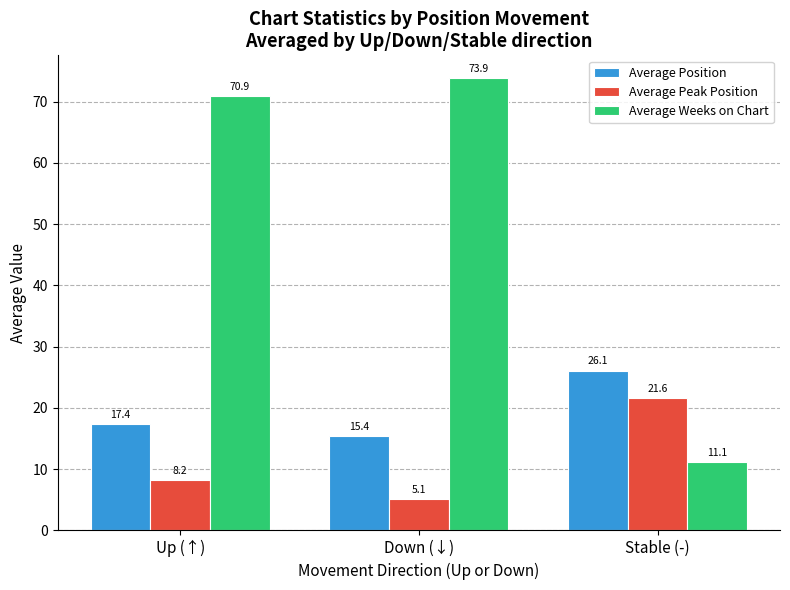

What is the difference between the maximum and minimum values in the Average Weeks on Chart series?

62.7